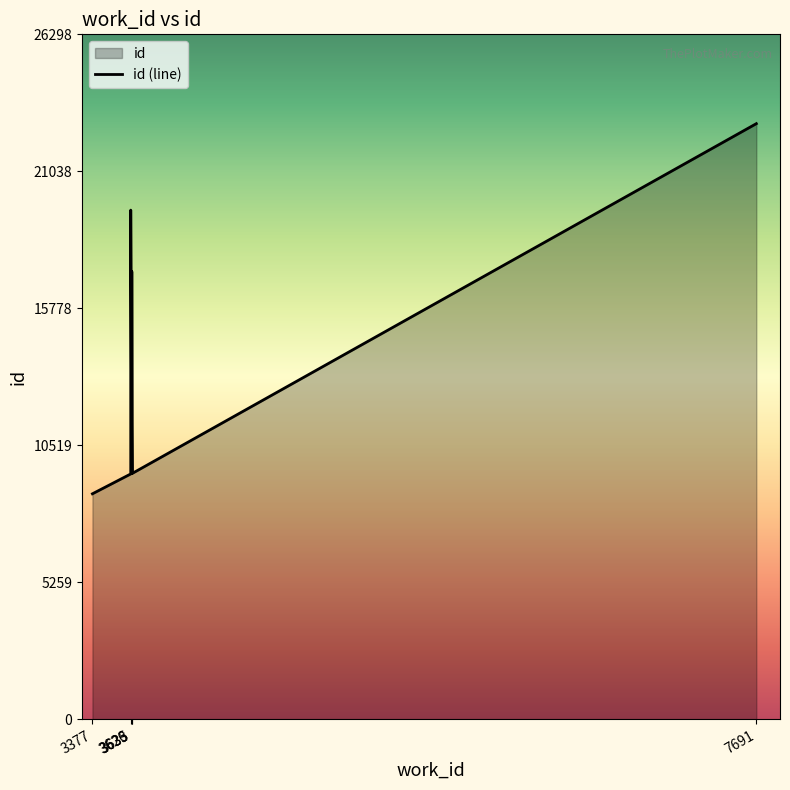

Which has a higher value, 3633 or 3626?

3626